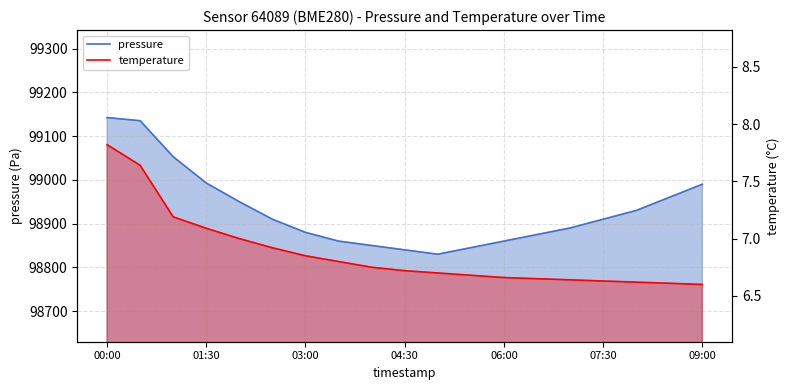

The temperature series shows 6.7 at 13. True or false?

True